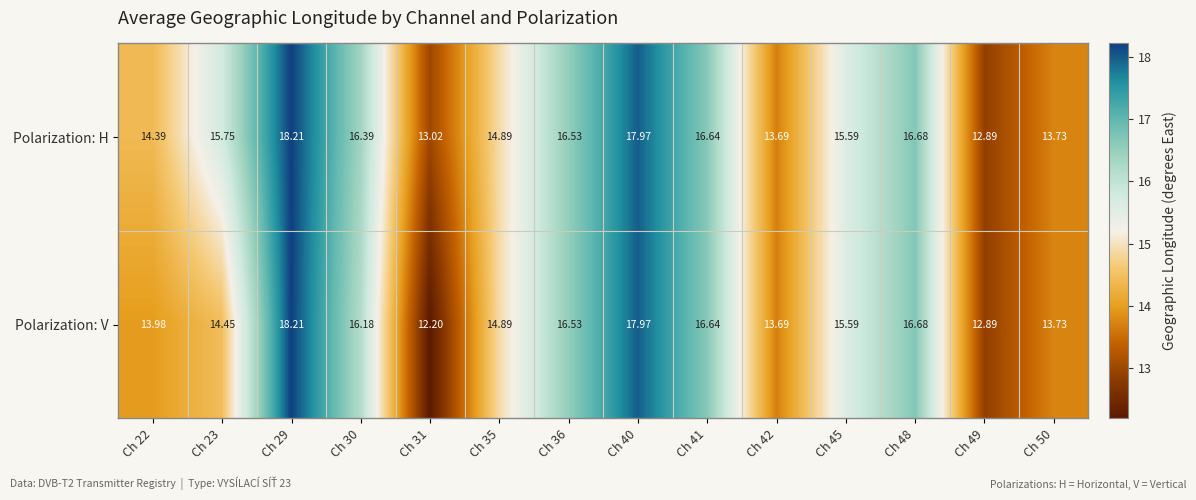

Which series has the largest range (max minus min)?

Polarization: V